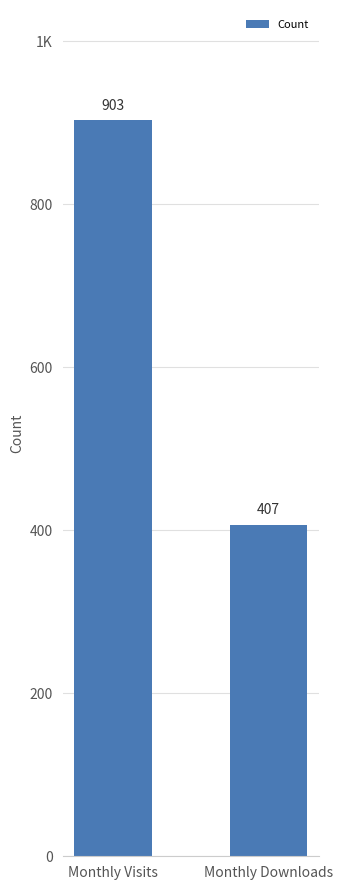

True or false: the data shows 481 at Monthly Visits.

False